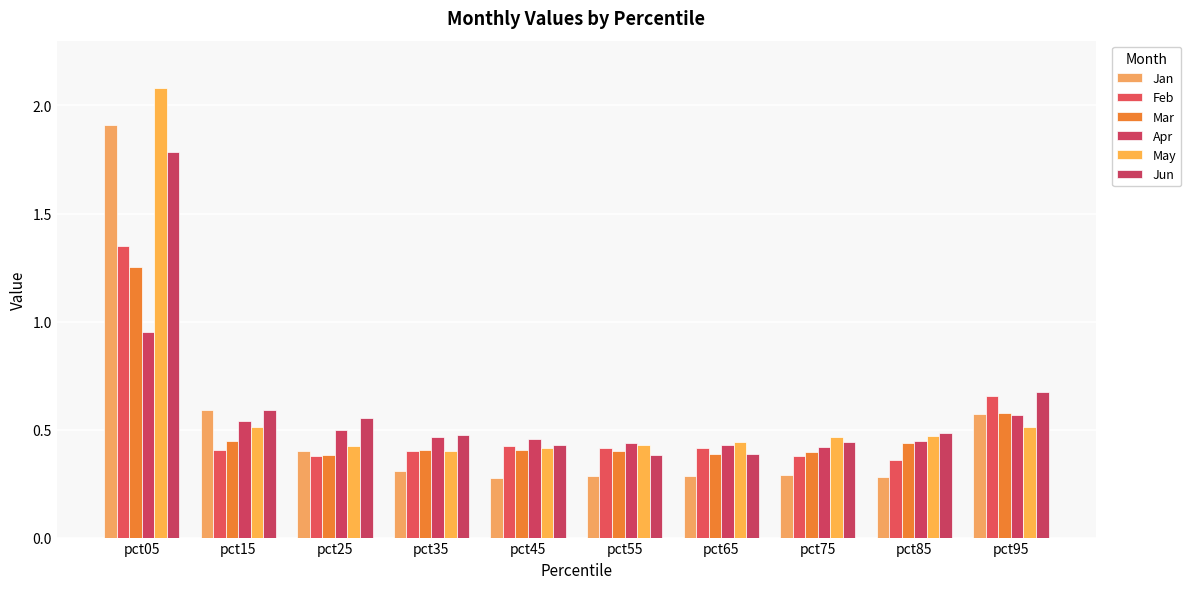

True or false: Jan has a value of 0.3 at pct85.

True